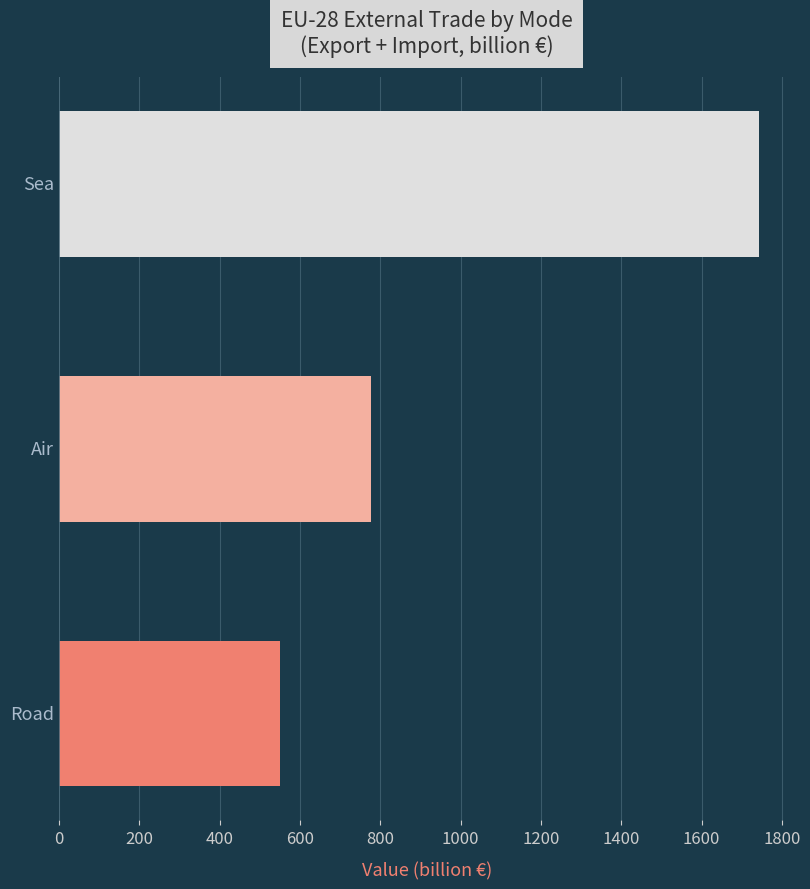

Reading bottom to top, what are all the values shown in this chart?

Road=550.1	Air=778.1	Sea=1743.7